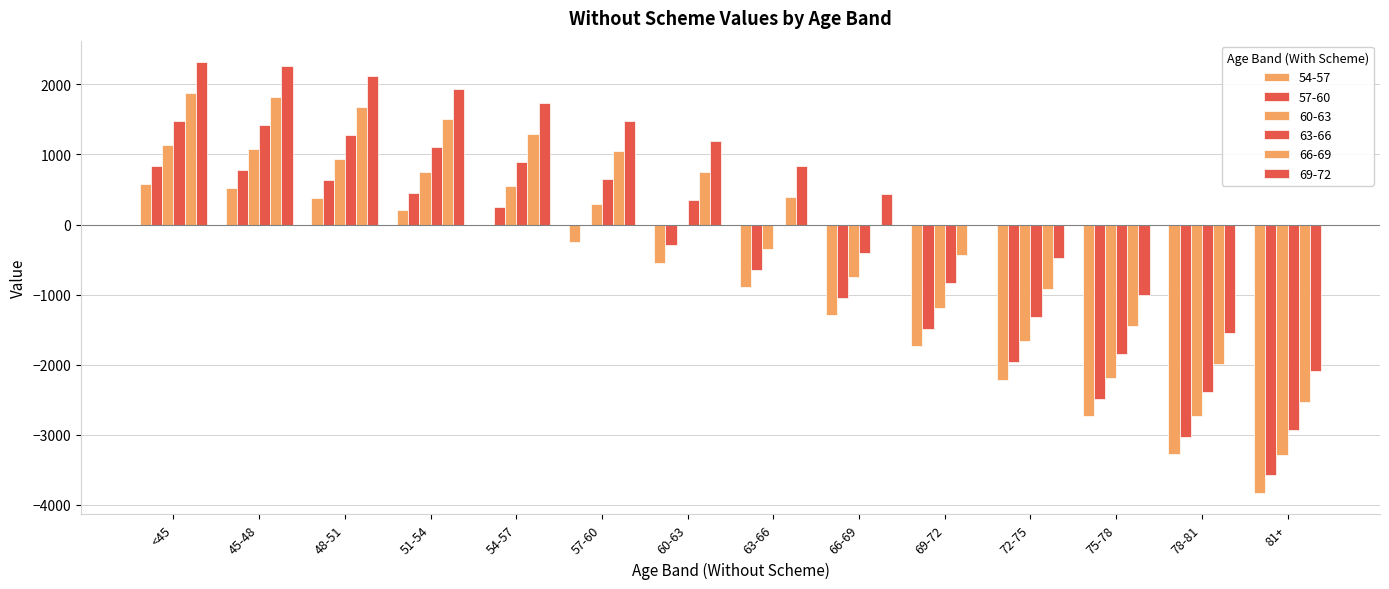

How many data points in 69-72 are above 1187?

7